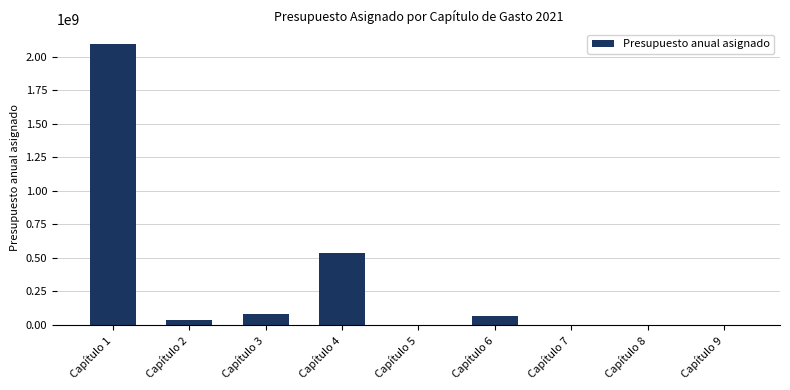

What is the sum of all values?

2823249410